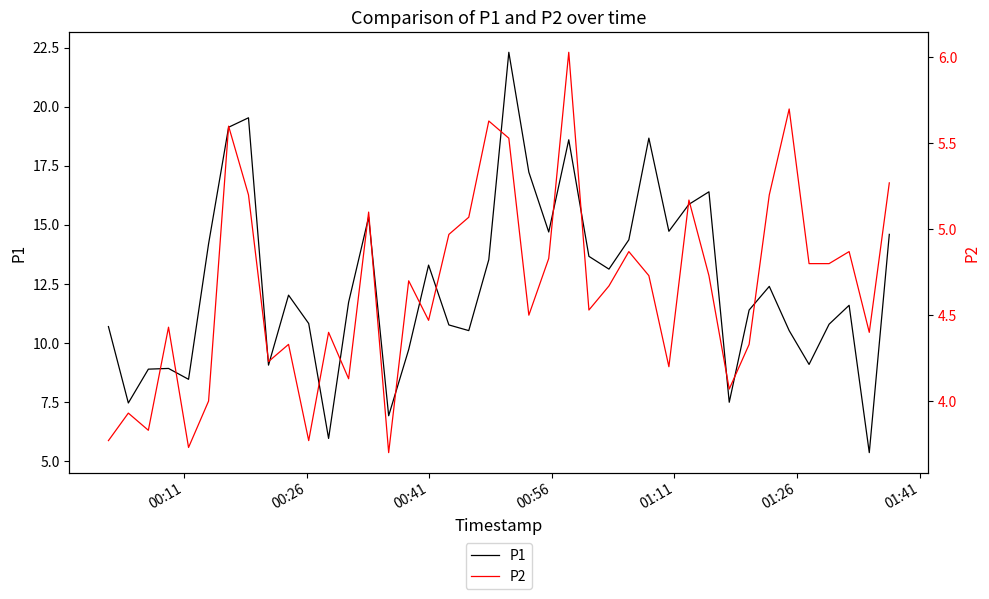

What position from the right is 01:41?

34